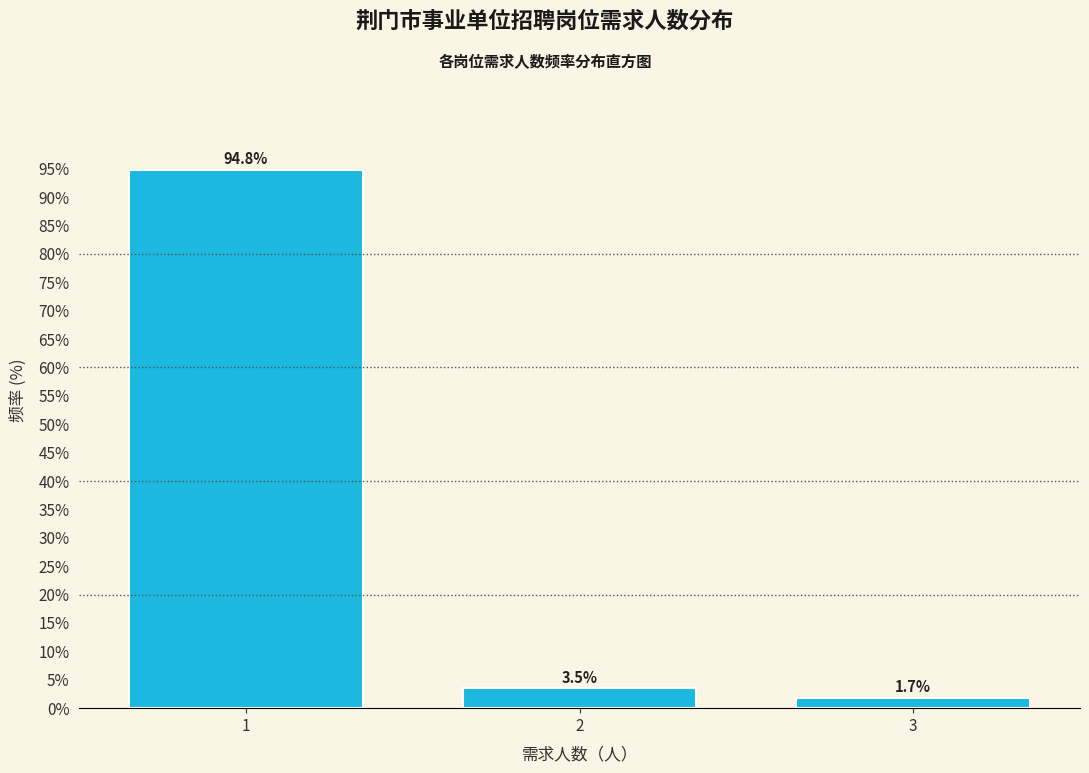

Reading right to left, extract all data points from this chart.

1.7	3.5	94.8